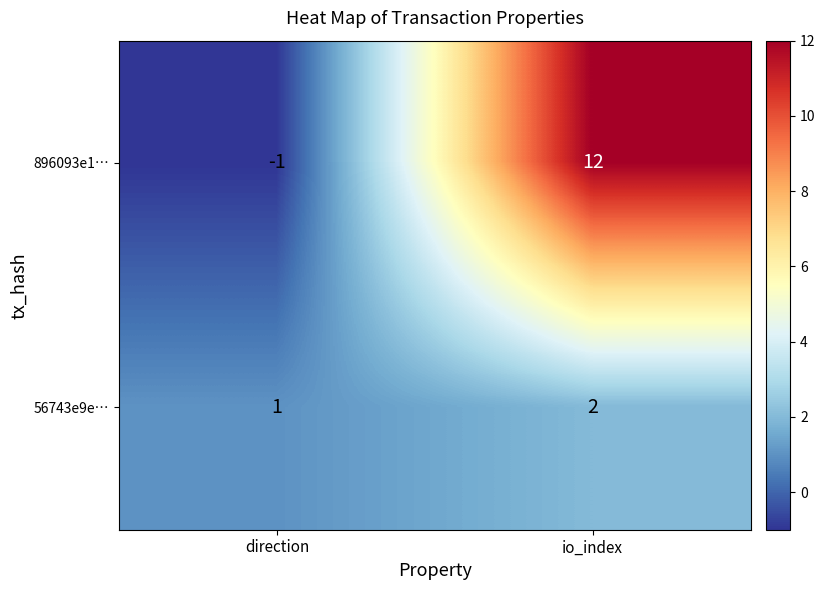

At direction, list the series in order from largest to smallest.

56743e9e…, 896093e1…